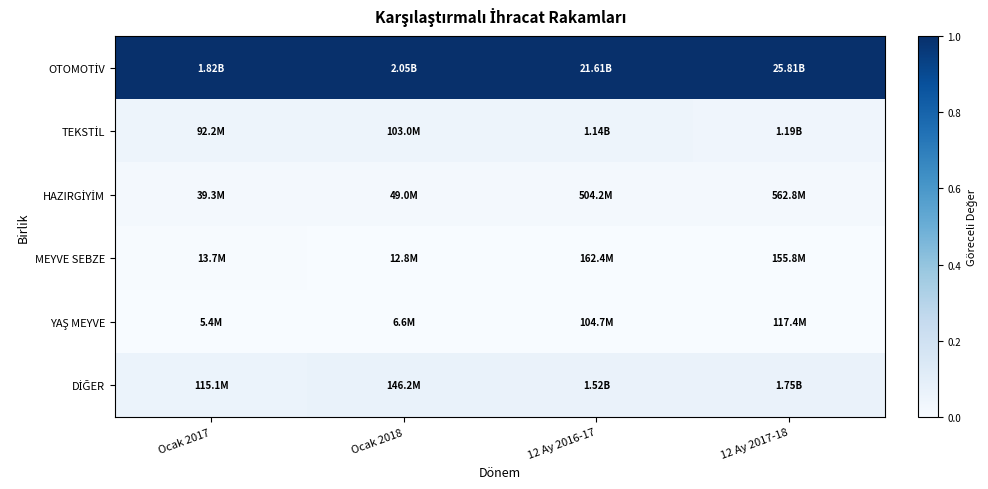

What is the difference between the highest and lowest values at Ocak 2017?

1.0